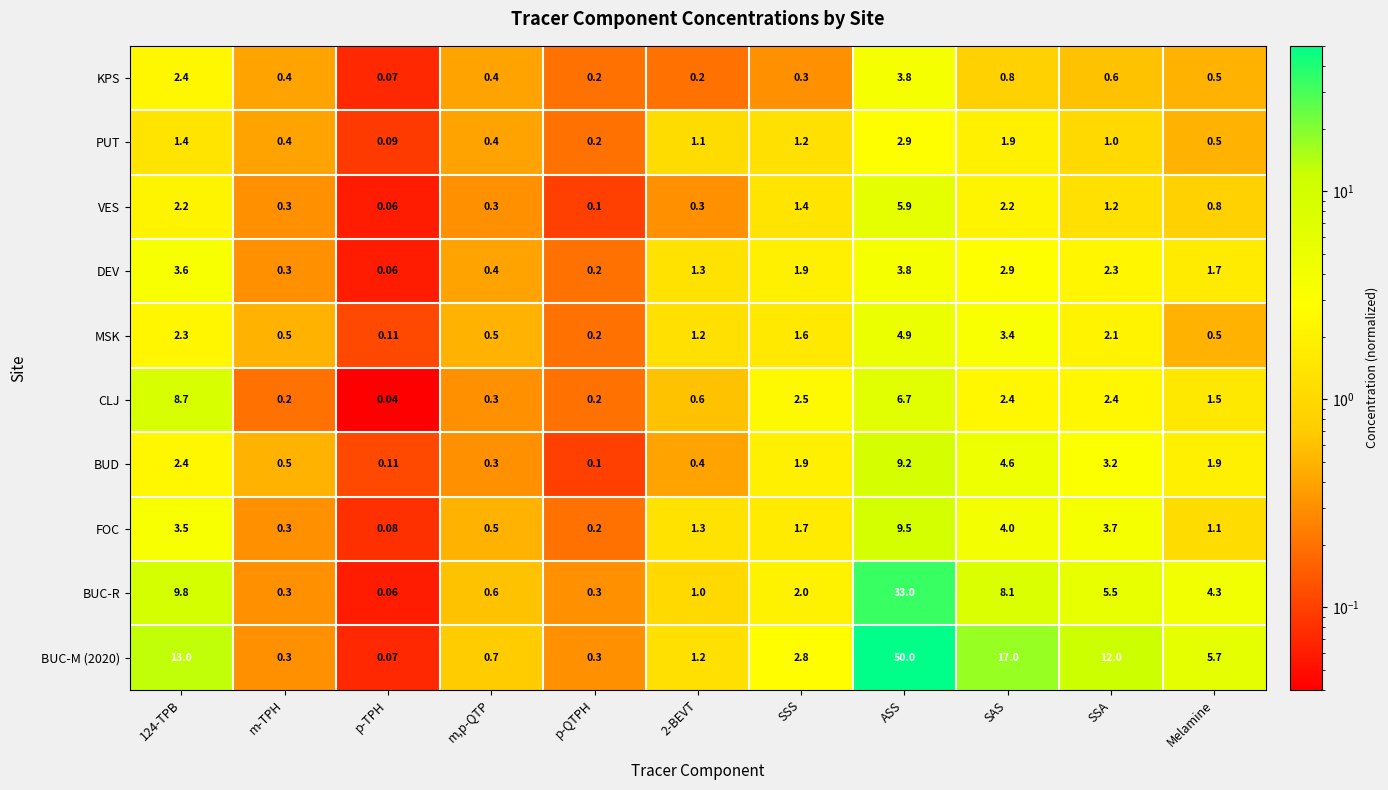

Is the value of DEV at p-QTPH greater than the value of BUC-M (2020) at SAS?

No